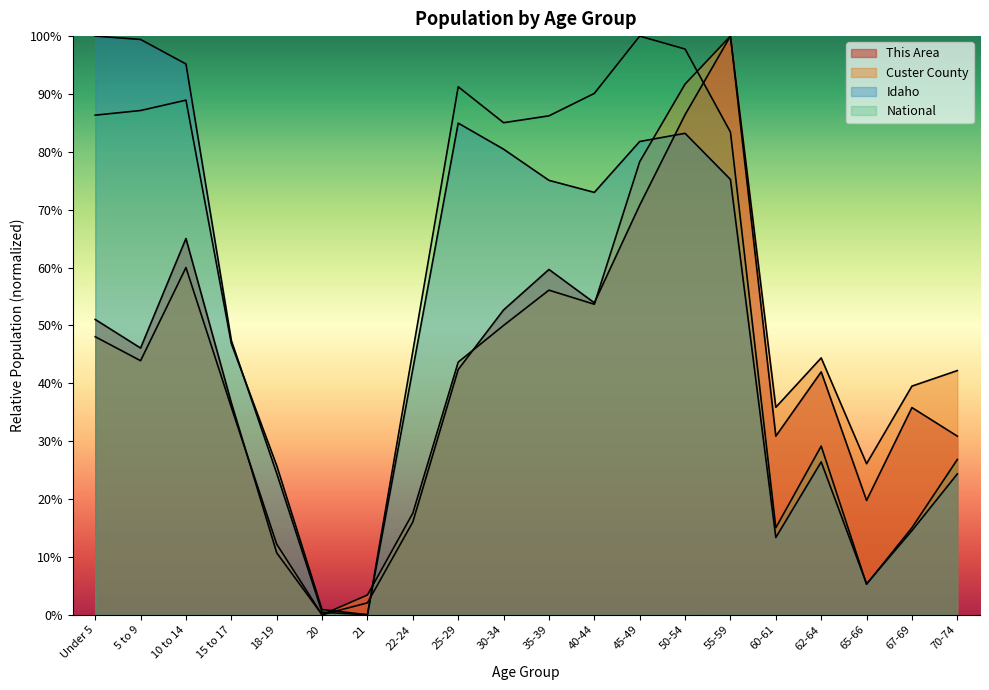

Reading left to right, list all the values displayed in this chart.

This Area: Under 5=0.5	5 to 9=0.5	10 to 14=0.7	15 to 17=0.4	18-19=0.1	20=0.0	21=0.0	22-24=0.2	25-29=0.4	30-34=0.5	35-39=0.6	40-44=0.5	45-49=0.7	50-54=0.9	55-59=1.0	60-61=0.3	62-64=0.4	65-66=0.2	67-69=0.4	70-74=0.3
Custer County: Under 5=0.5	5 to 9=0.4	10 to 14=0.6	15 to 17=0.4	18-19=0.1	20=0.0	21=0.0	22-24=0.2	25-29=0.4	30-34=0.5	35-39=0.6	40-44=0.5	45-49=0.8	50-54=0.9	55-59=1.0	60-61=0.4	62-64=0.4	65-66=0.3	67-69=0.4	70-74=0.4
Idaho: Under 5=1.0	5 to 9=1.0	10 to 14=1.0	15 to 17=0.5	18-19=0.2	20=0.0	21=0.0	22-24=0.4	25-29=0.8	30-34=0.8	35-39=0.8	40-44=0.7	45-49=0.8	50-54=0.8	55-59=0.8	60-61=0.1	62-64=0.3	65-66=0.1	67-69=0.1	70-74=0.2
National: Under 5=0.9	5 to 9=0.9	10 to 14=0.9	15 to 17=0.5	18-19=0.3	20=0.0	21=0.0	22-24=0.5	25-29=0.9	30-34=0.9	35-39=0.9	40-44=0.9	45-49=1.0	50-54=1.0	55-59=0.8	60-61=0.2	62-64=0.3	65-66=0.1	67-69=0.2	70-74=0.3